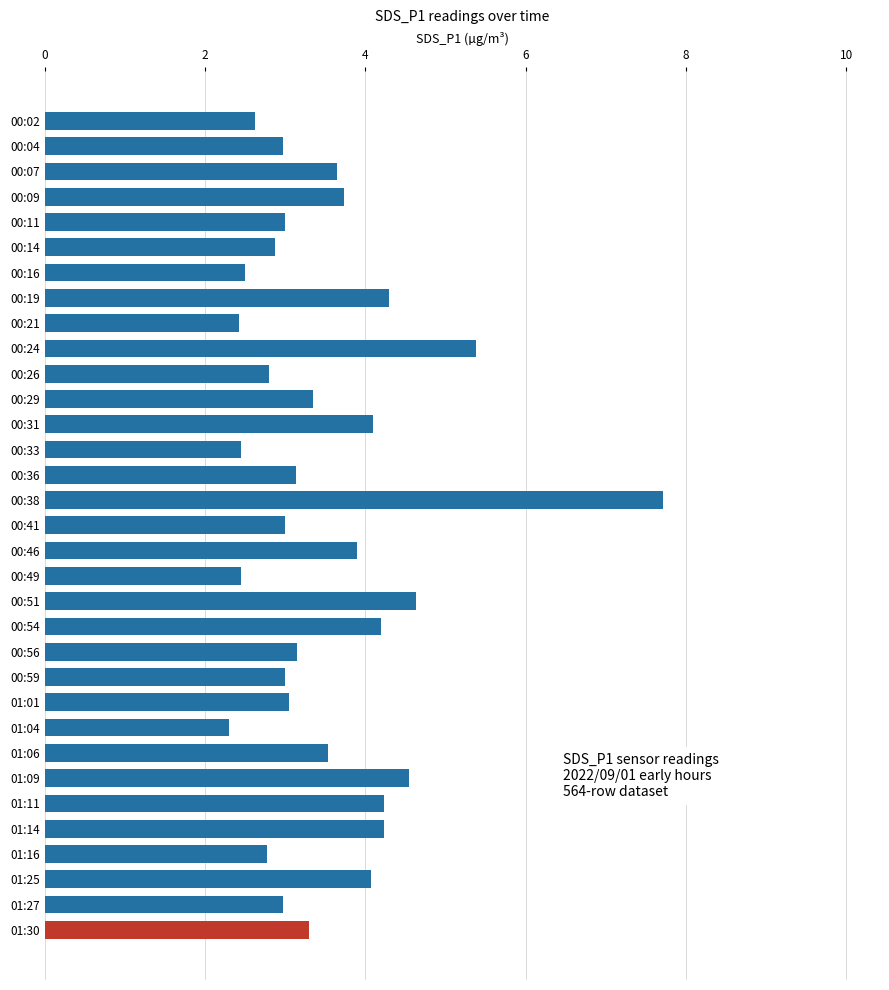

How many distinct data groups are displayed?

1